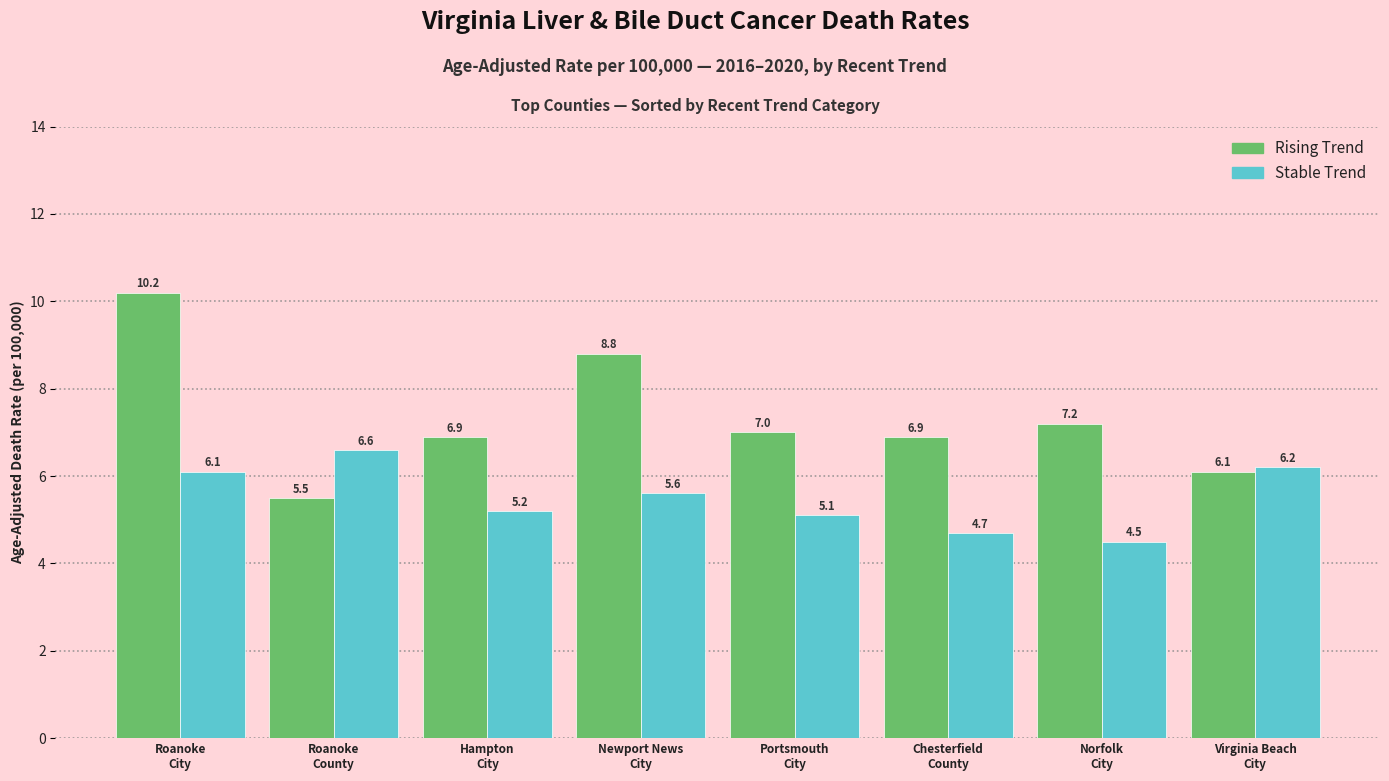

What position from the left is Roanoke
City?

1